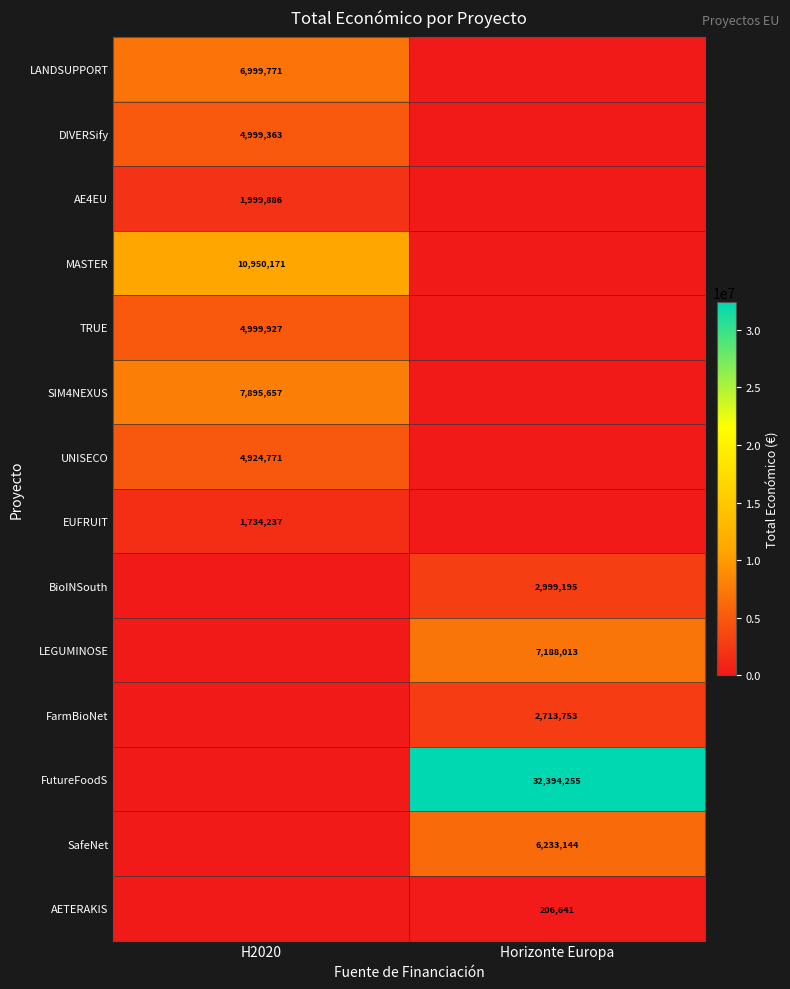

Is it true that FutureFoodS equals 32394255 at Horizonte Europa?

True